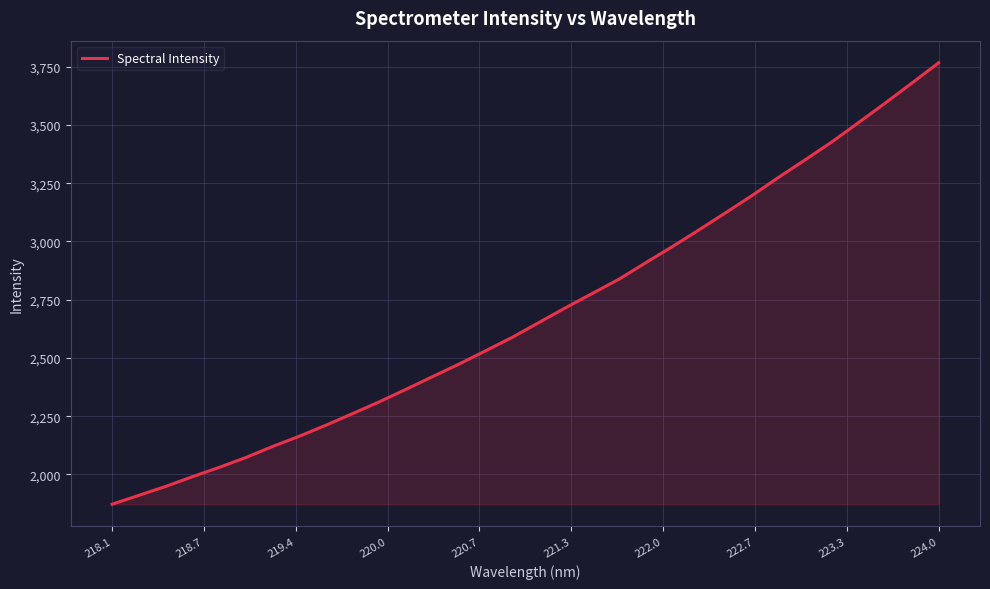

What is the difference between the maximum and minimum values?

1895.1